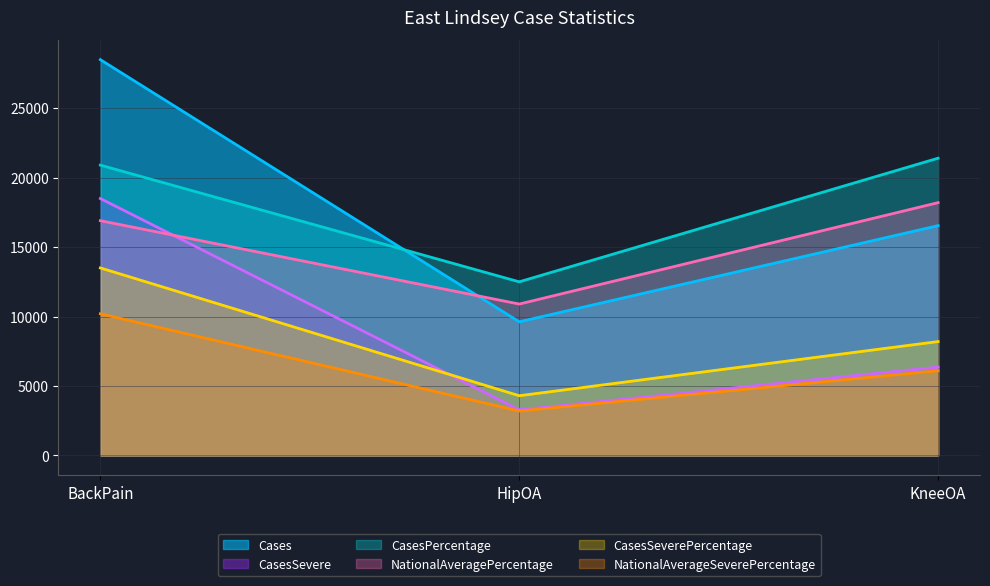

What is the label of the 2nd point from the left?

HipOA